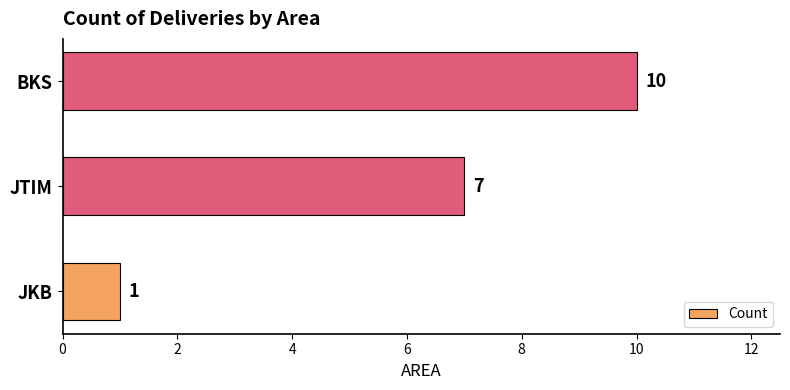

What is the change in value from JKB to BKS?

+9